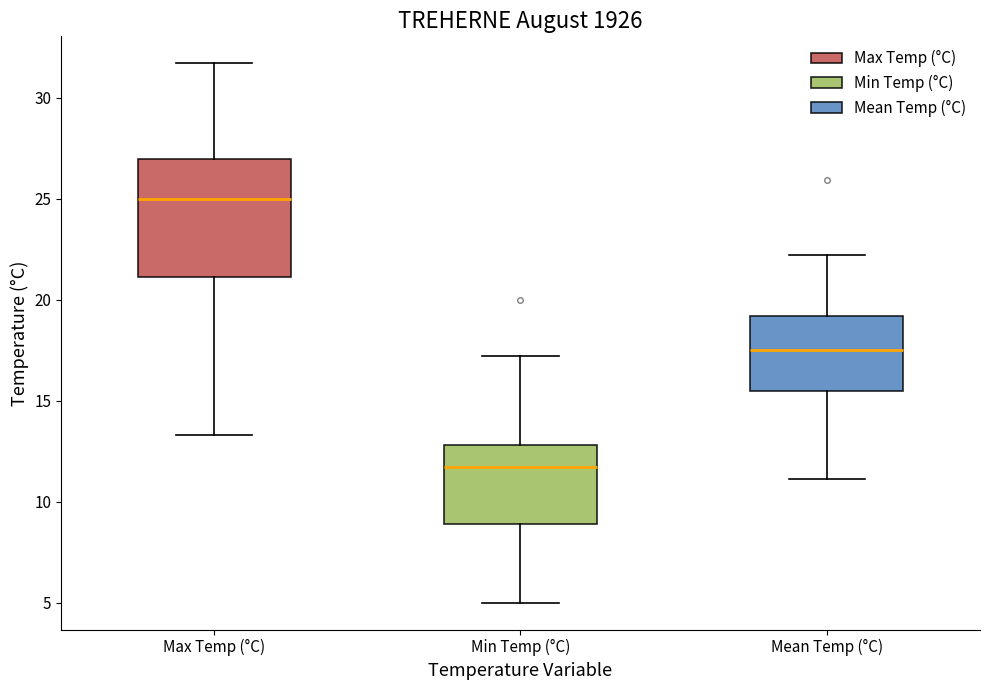

Where does the lower whisker of the box for Min Temp (°C) end on the y-axis? The values are not printed on the chart, so give them approximately, as read against the axis.

5.0